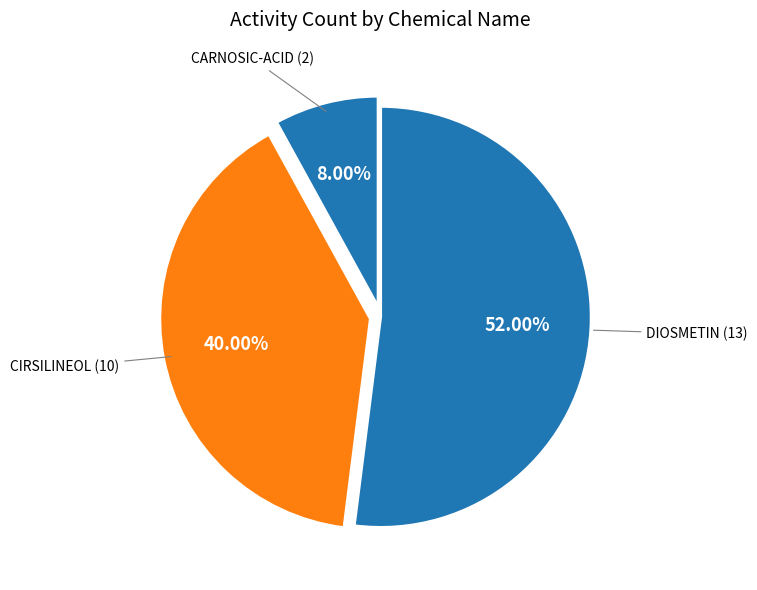

How many segments does this pie chart have?

3